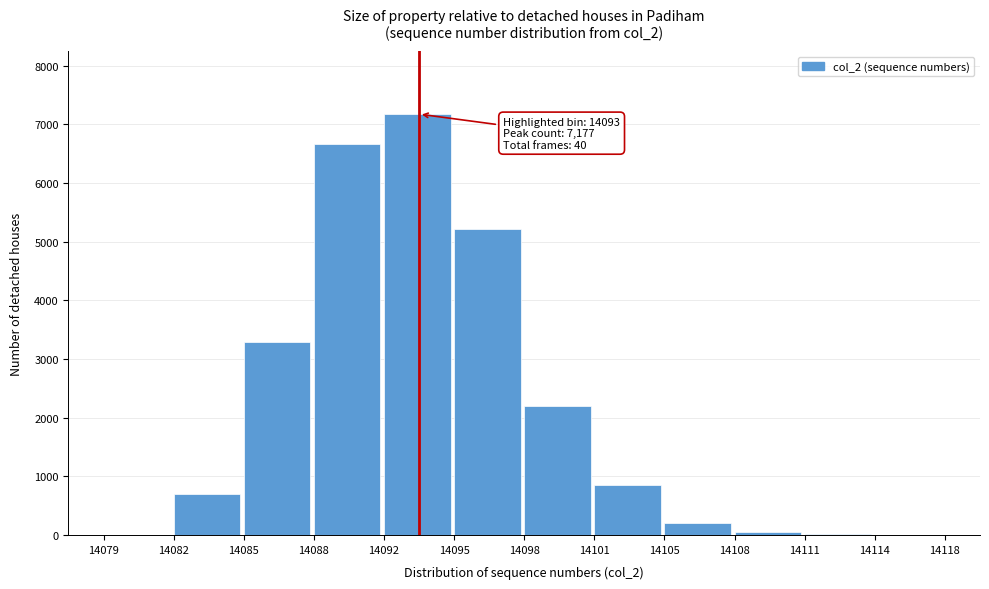

Is it true that the value at 14098 is 2194?

True